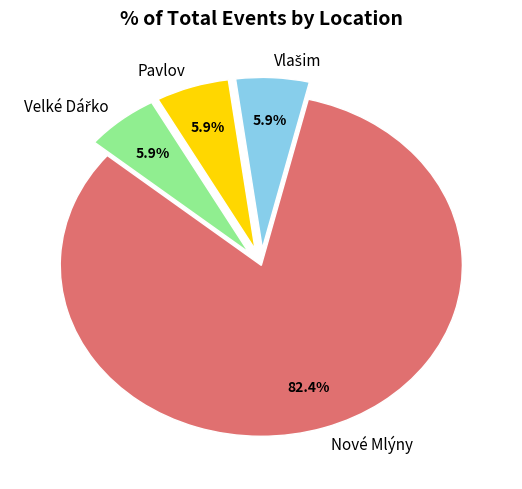

To the nearest percent, what is the average slice percentage?

25%